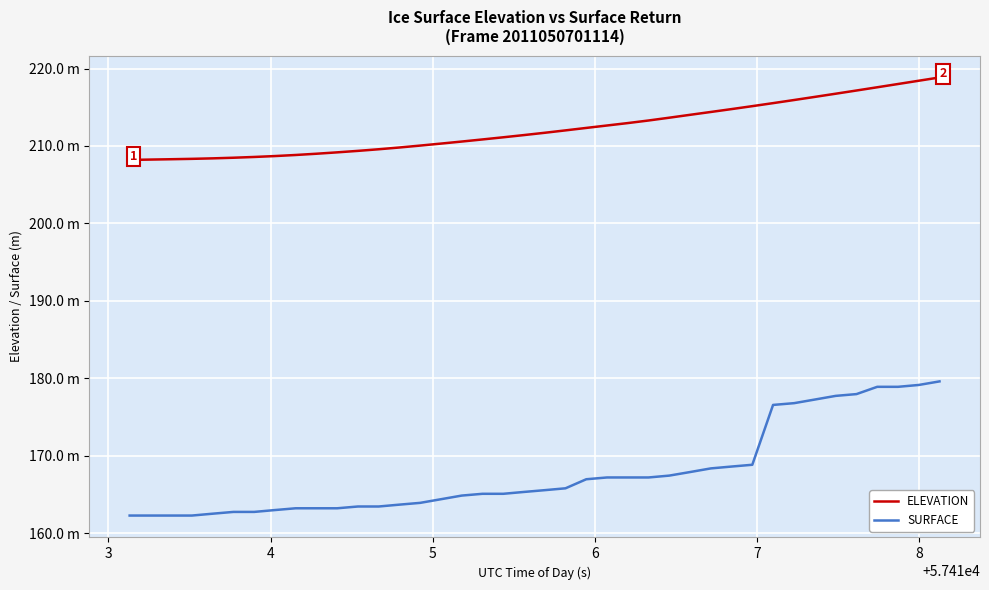

What are all the series names shown in the legend?

ELEVATION, SURFACE